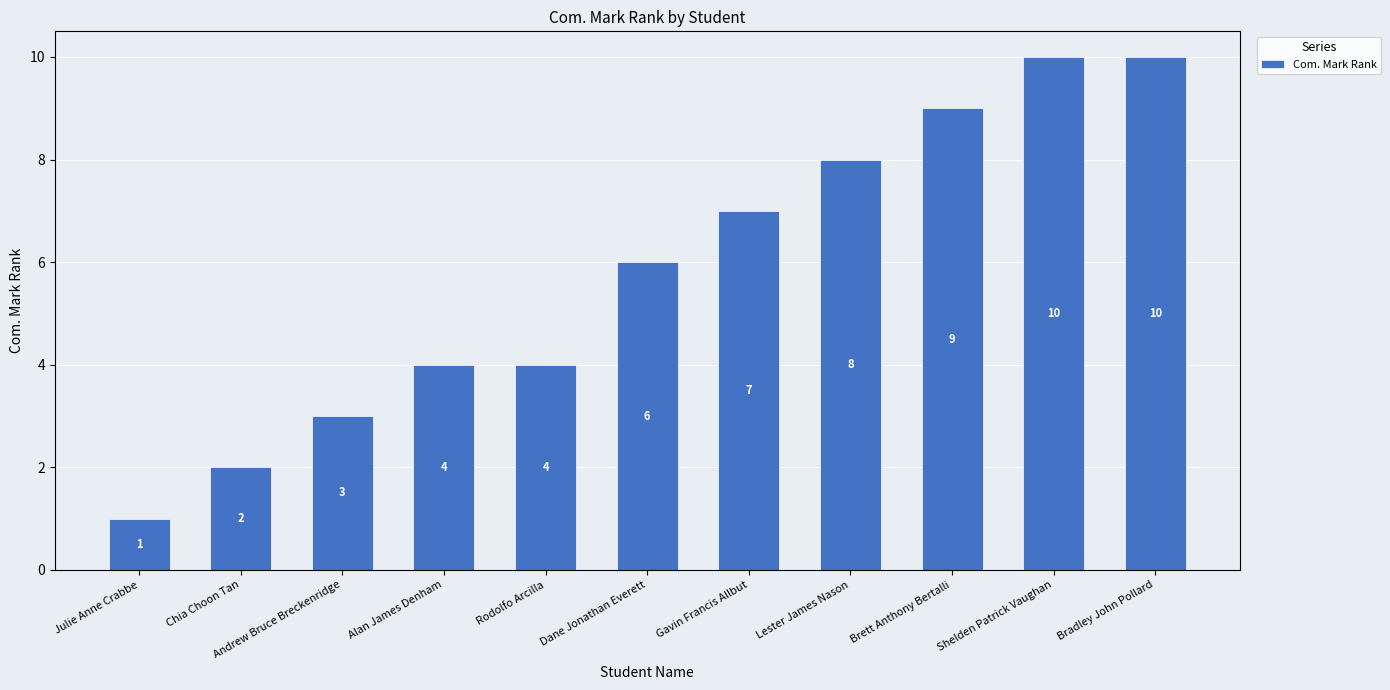

The chart shows a value of 8 at Dane Jonathan Everett. True or false?

False